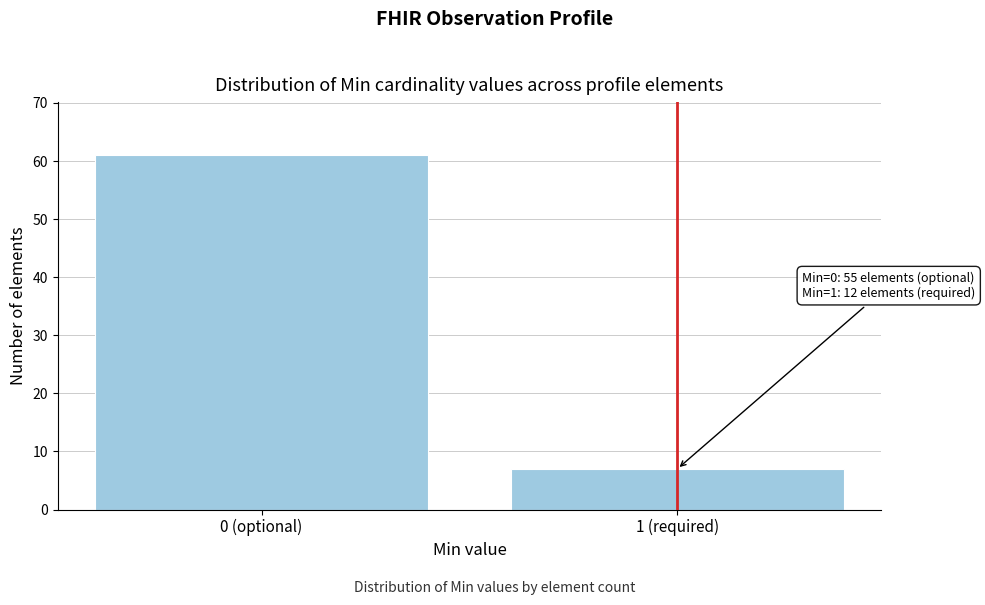

Reading left to right, list all the values displayed in this chart.

61	7